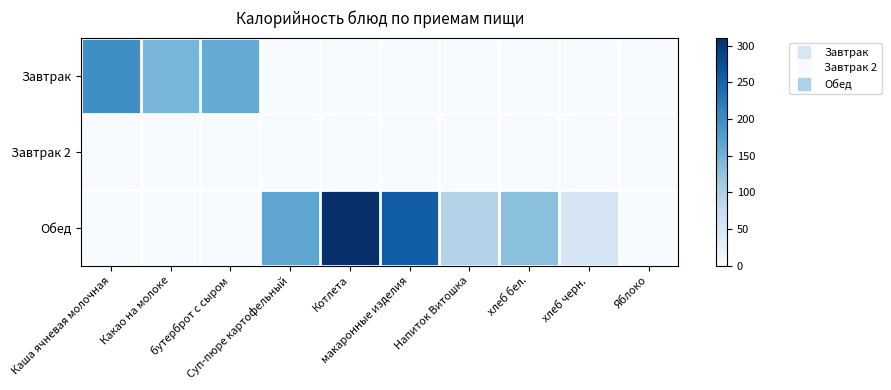

What is the difference between the highest and lowest values at Каша ячневая молочная?

197